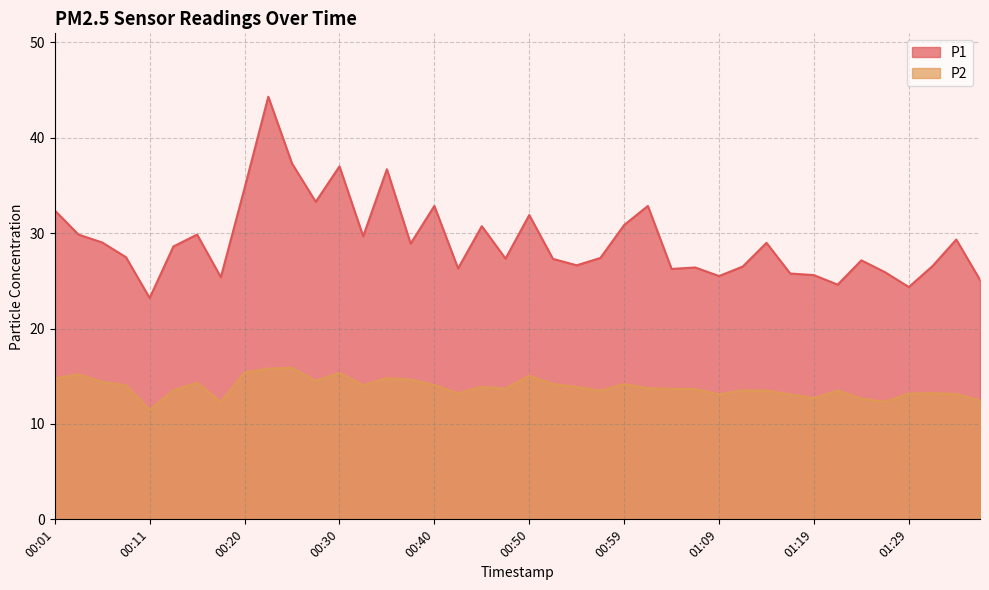

What is the spread (max minus min) of values at 01:34?

16.2